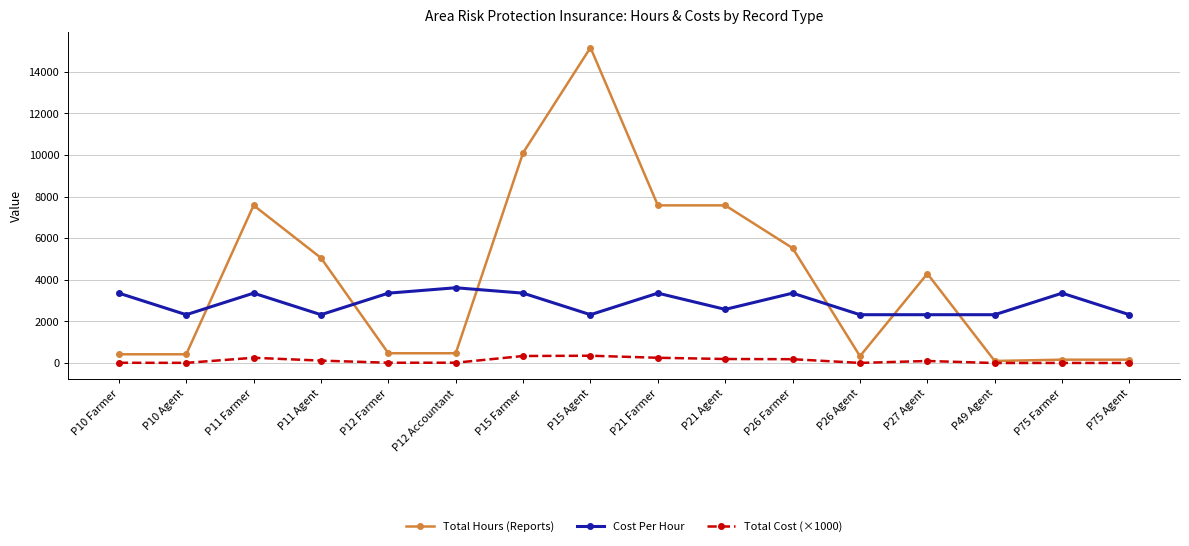

What value does the Total Cost (×1000) series have at P11 Farmer?

254.7